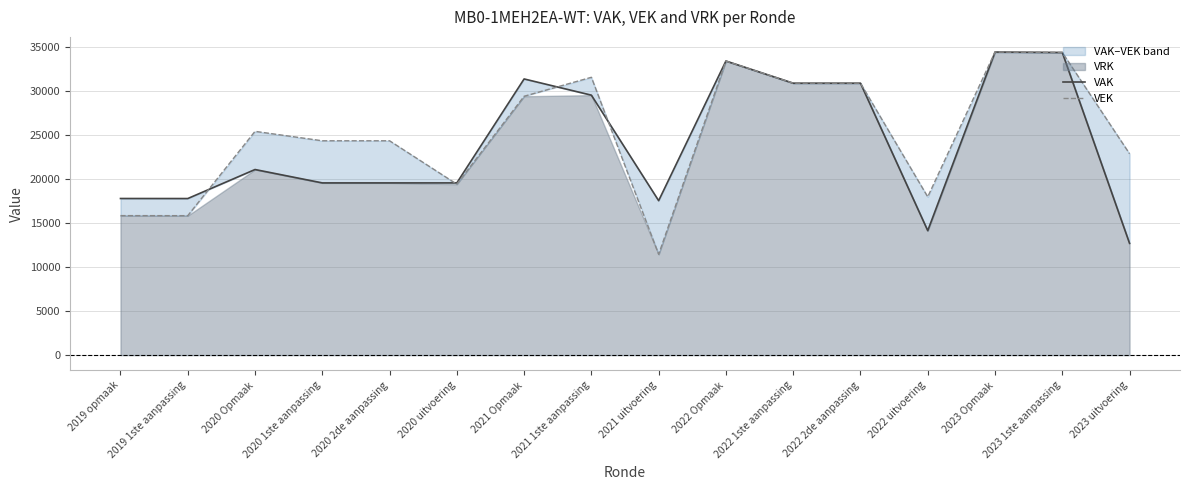

The VAK series shows 21110 at 2020 Opmaak. True or false?

True